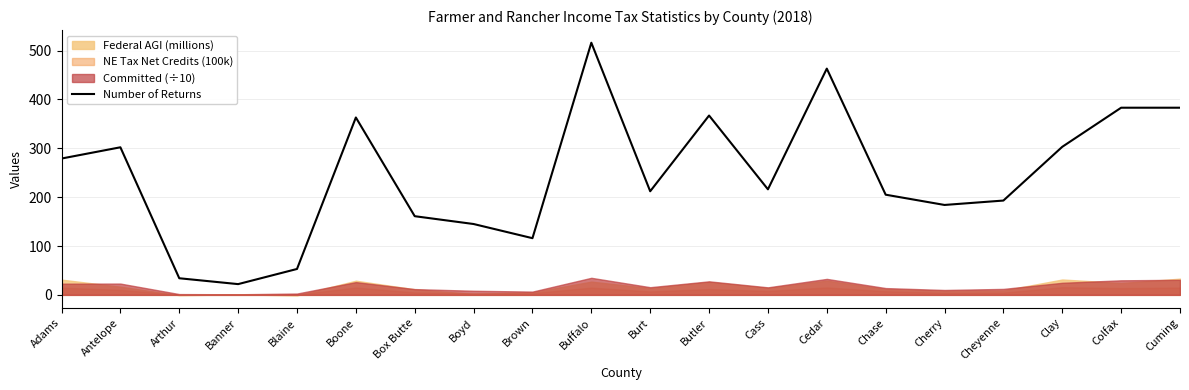

What is the greatest value displayed?

516